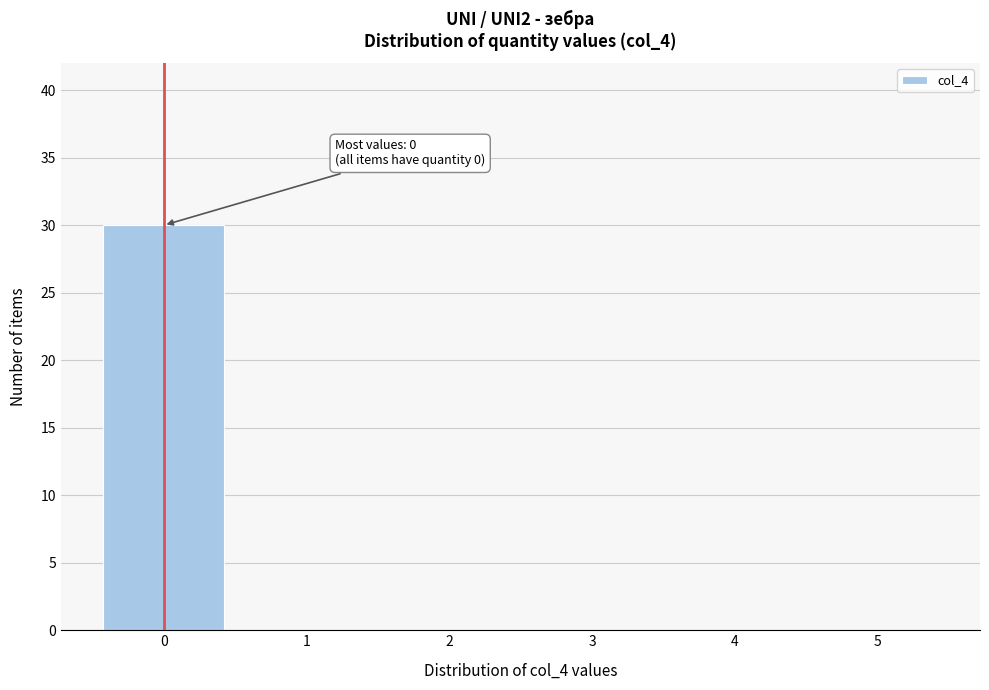

Which range on the x-axis has the tallest bar?

-0.5 to 0.5